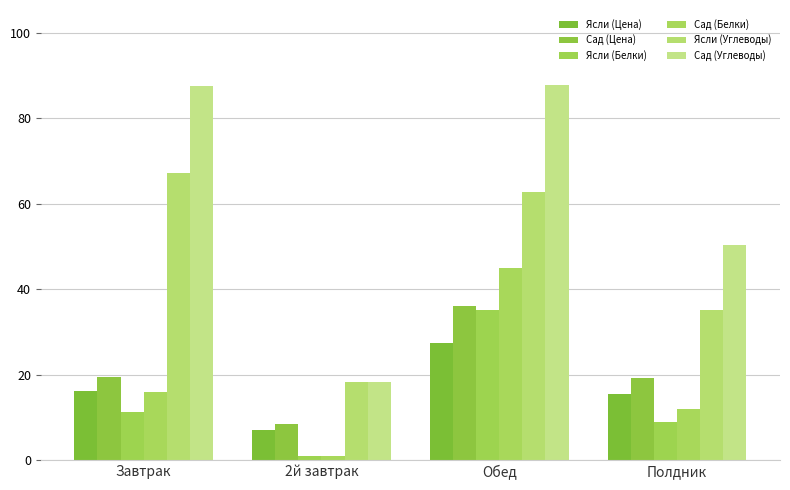

At which label does Ясли (Цена) reach its minimum?

2й завтрак